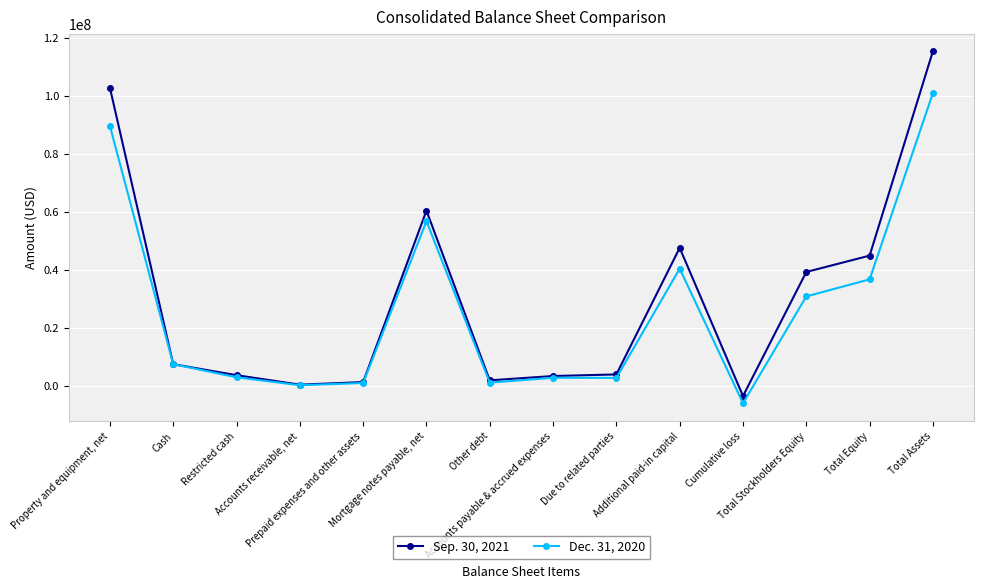

Which series has the largest range (max minus min)?

Sep. 30, 2021